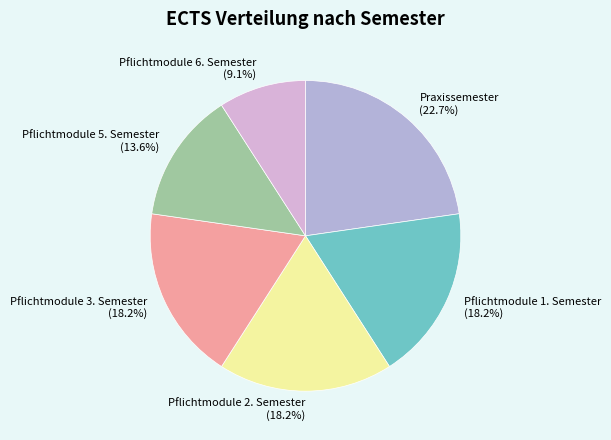

True or false: Praxissemester accounts for 13% of the total.

False